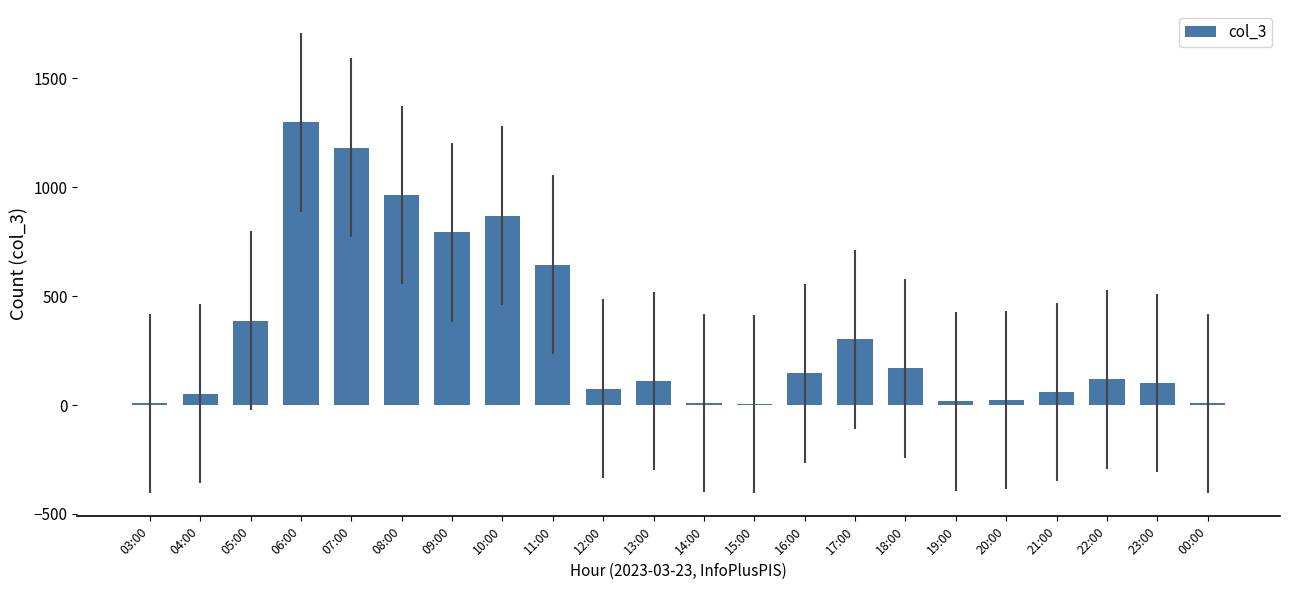

Which label corresponds to the largest value in the chart?

06:00